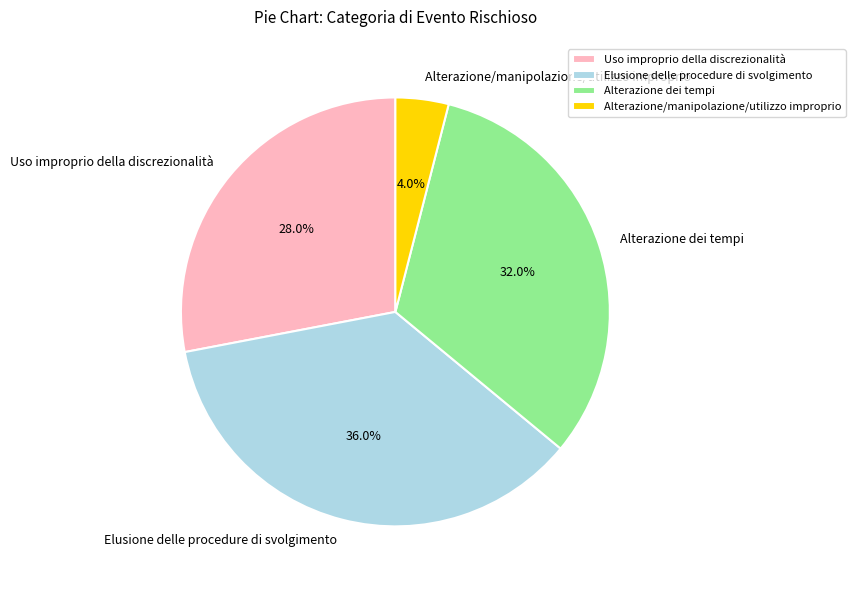

What percentage is the Alterazione dei tempi slice, to the nearest percent?

32%